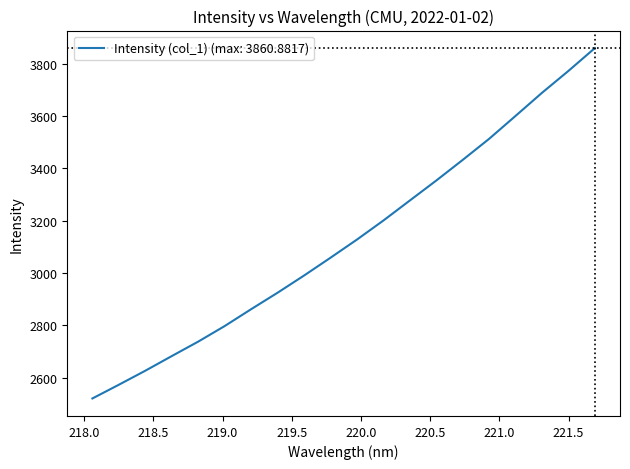

What is the minimum value shown in the chart?

2520.0